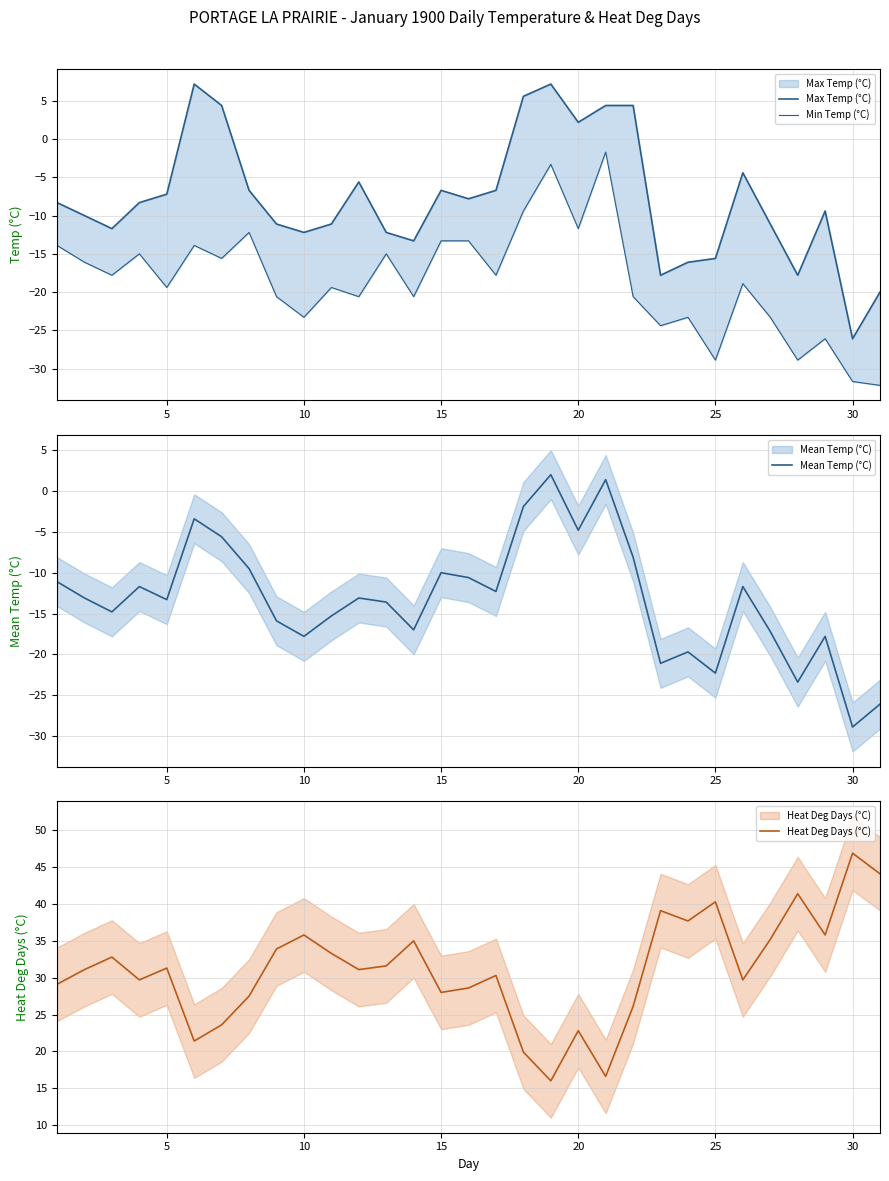

What is the difference between the maximum and minimum values in the Heat Deg Days (°C) series?

30.9